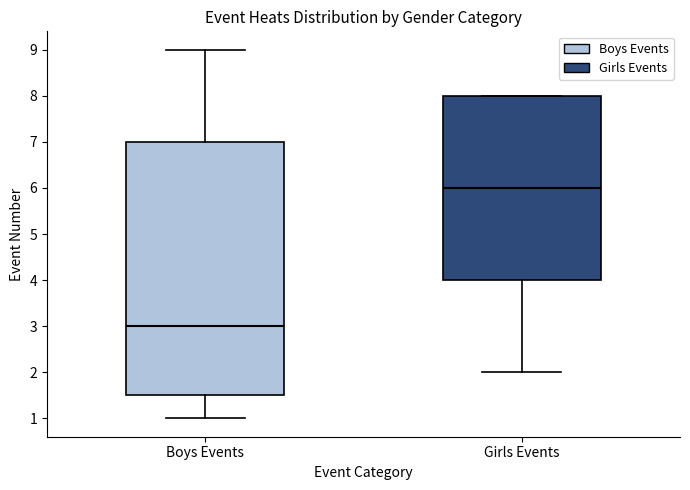

Reading left to right, transcribe this box plot: for each box, give where its median line is, the range the box spans, and where its two whiskers end, as read against the y-axis. The values are not printed on the chart, so give them approximately, as read against the axis.

Boys Events: median 3.0, box 1.5 to 7.0, whiskers 1.0 to 9.0
Girls Events: median 6.0, box 4.0 to 8.0, whiskers 2.0 to 8.0